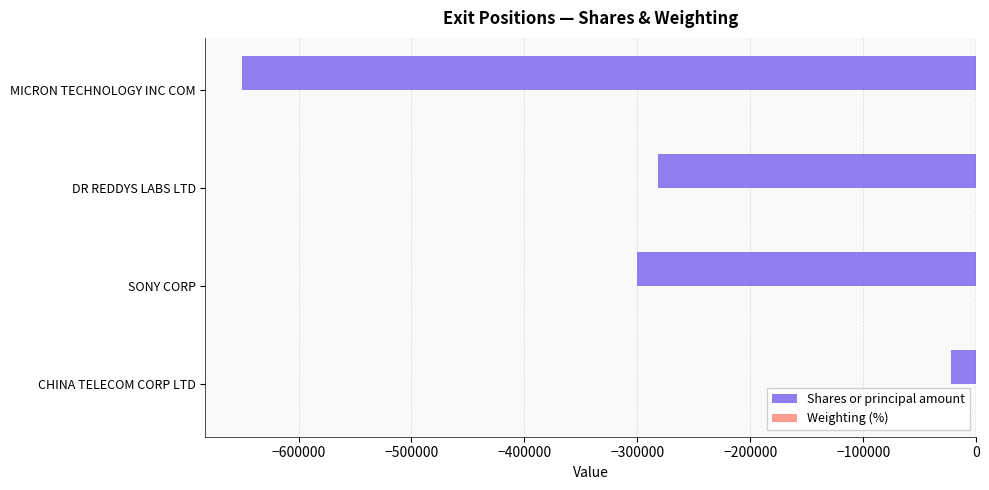

What is the maximum value for Shares or principal amount?

-22400.0